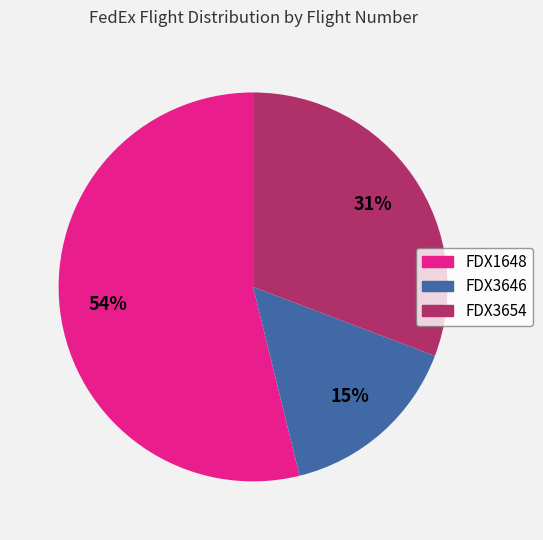

Between FDX3654 and FDX1648, which is larger?

FDX1648